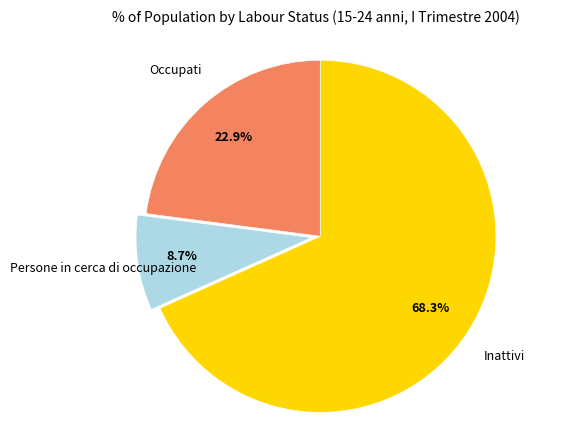

Does any single category account for the majority?

Yes